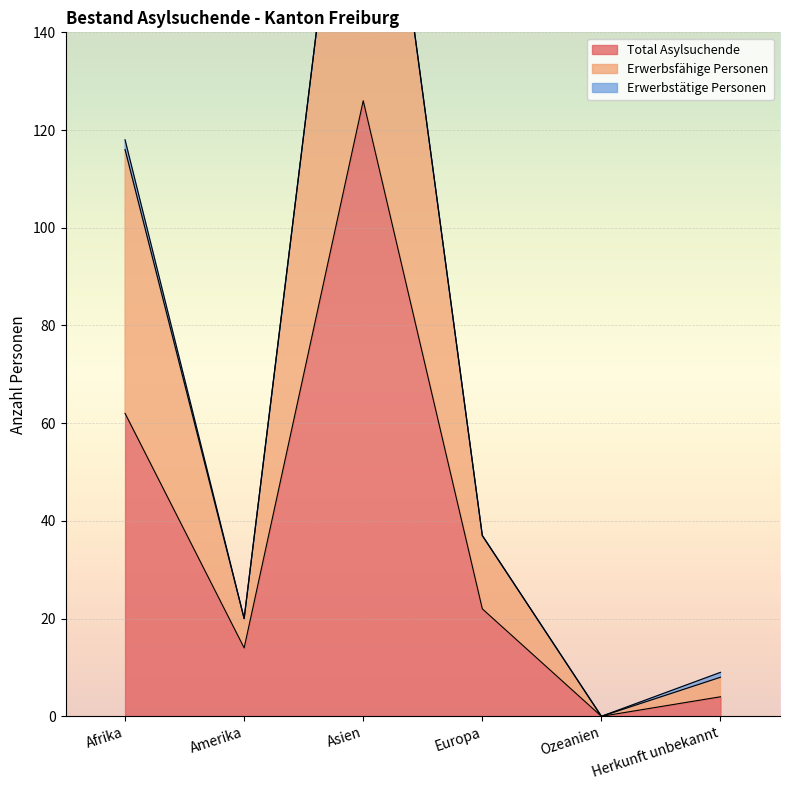

What is the label of the 1st point from the left?

Afrika